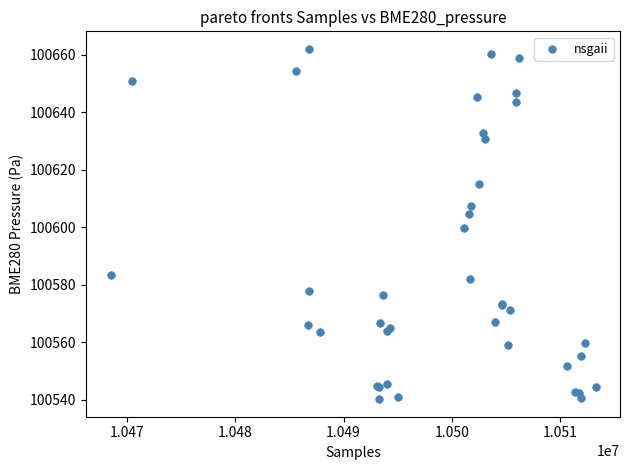

What Y value in the scatter plot is closest to 100601?

100599.6